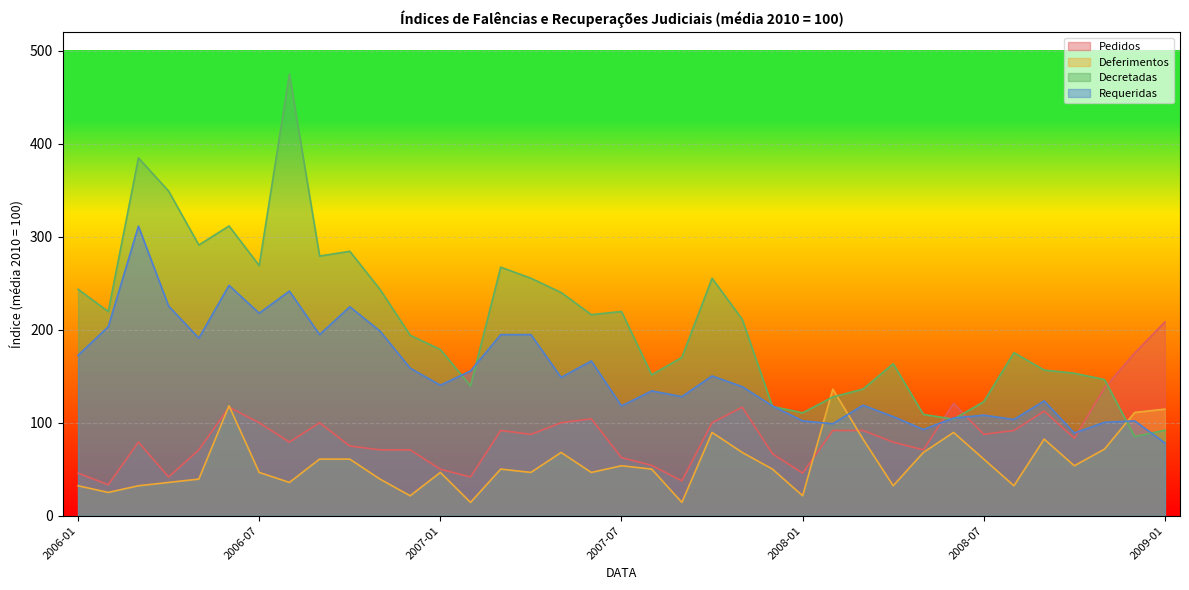

At which label is Deferimentos closest to 75?

2008-11